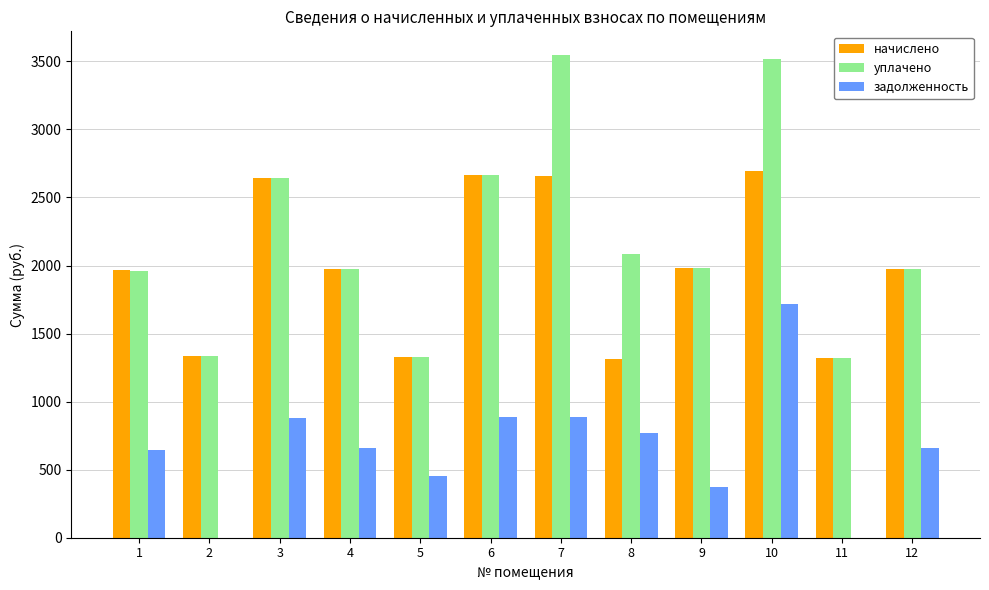

True or false: начислено has a value of 394.6 at 11.

False